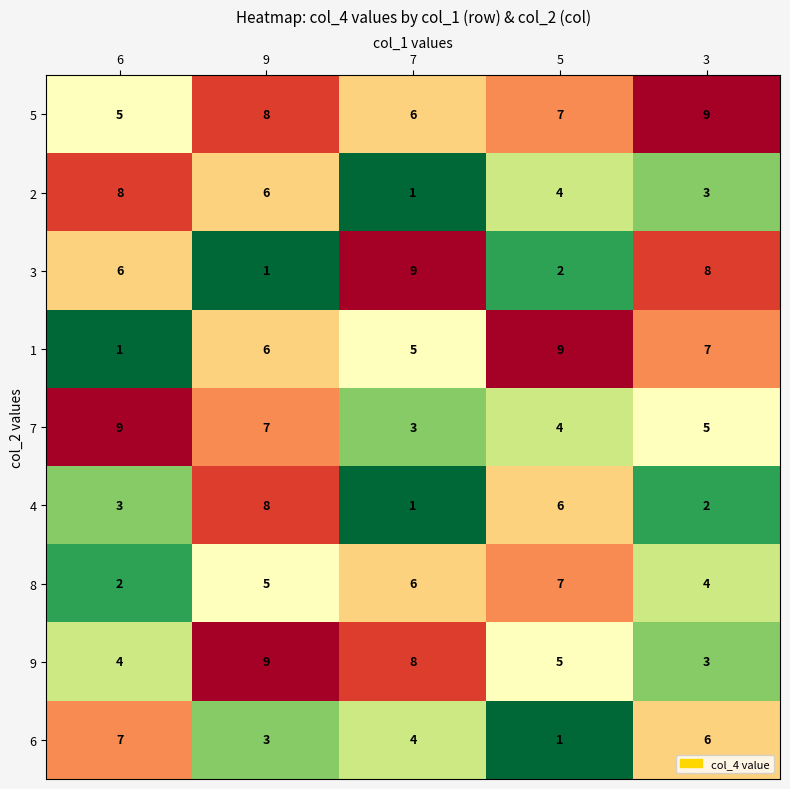

What is the average value of the 5 series?

7